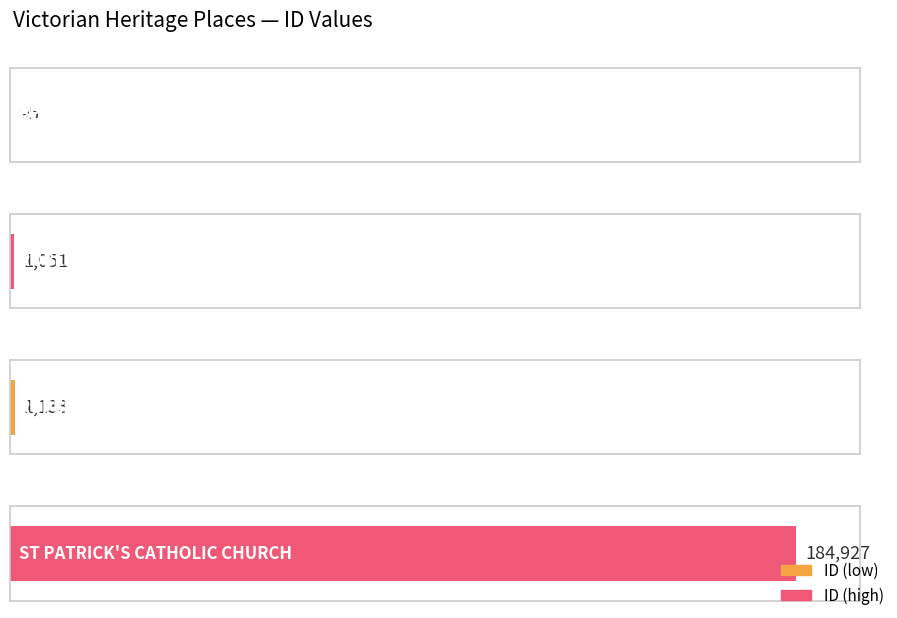

Where does the data first go above 1133?

ST PATRICK'S CATHOLIC CHURCH